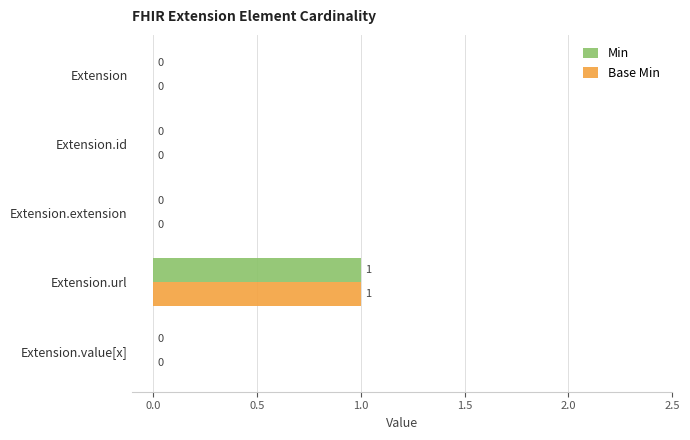

What is the sum of all Base Min values?

1